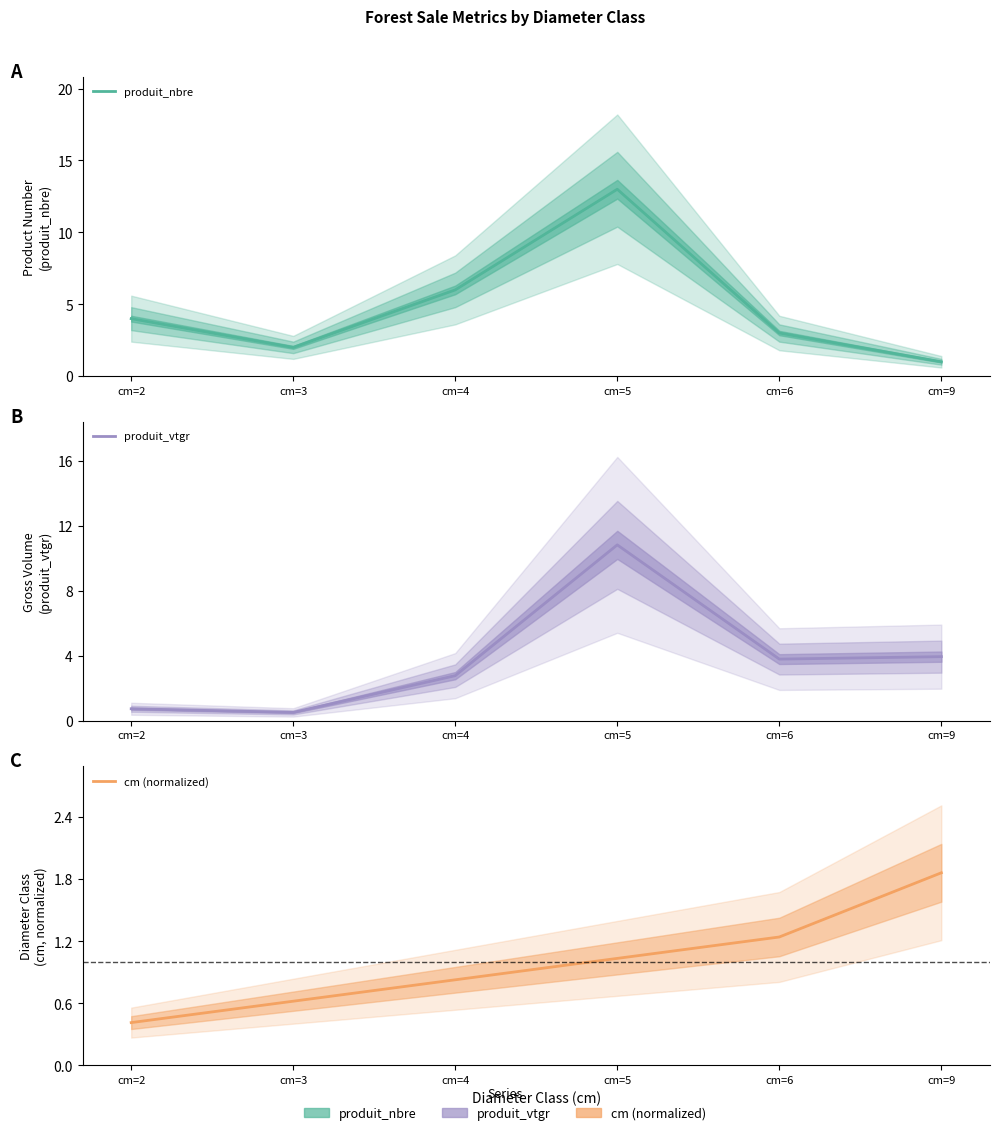

Which category has the highest value in the produit_vtgr series?

cm=5